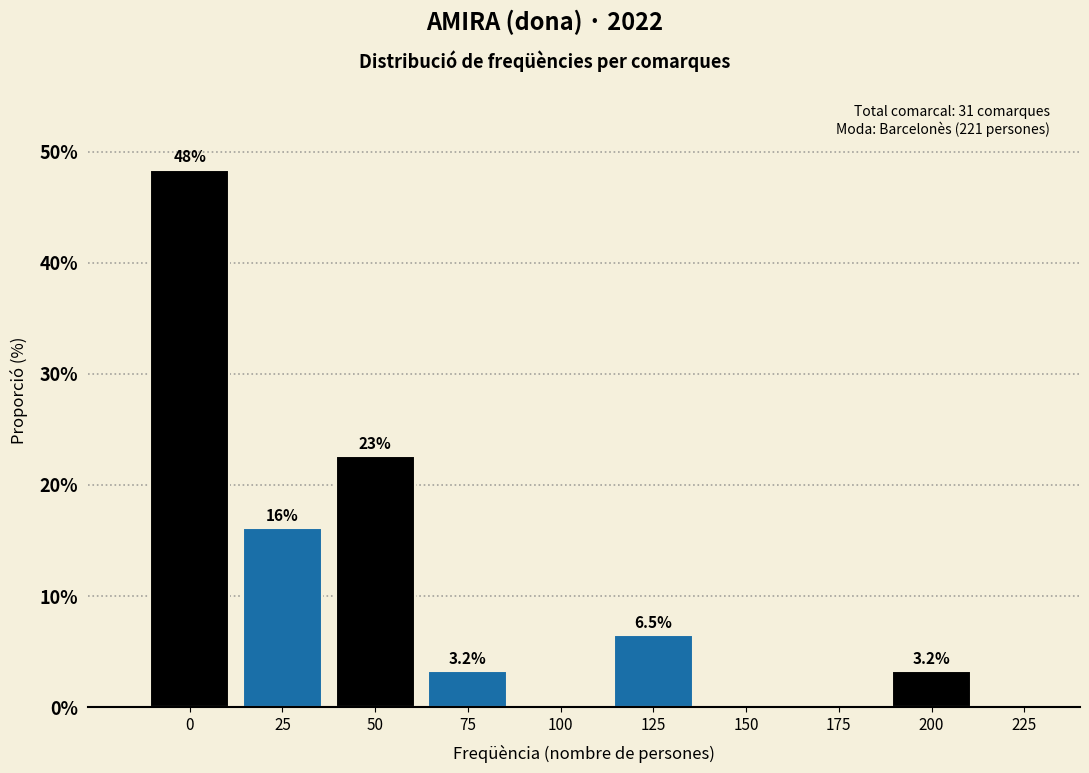

Reading left to right, extract all data points from this chart.

0=48.4	25=16.1	50=22.6	75=3.2	100=0.0	125=6.5	150=0.0	175=0.0	200=3.2	225=0.0